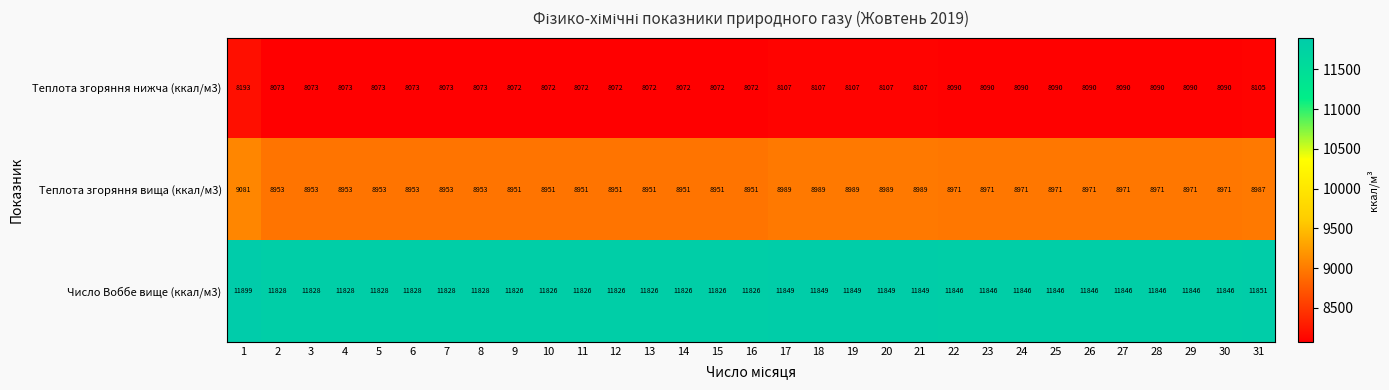

At how many categories does at least one series exceed 9865?

31